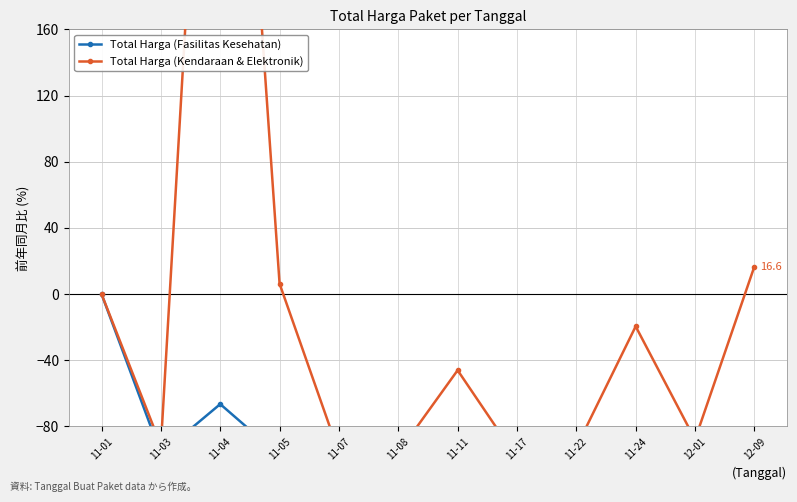

At which category does Total Harga (Fasilitas Kesehatan) reach its first local valley?

11-03